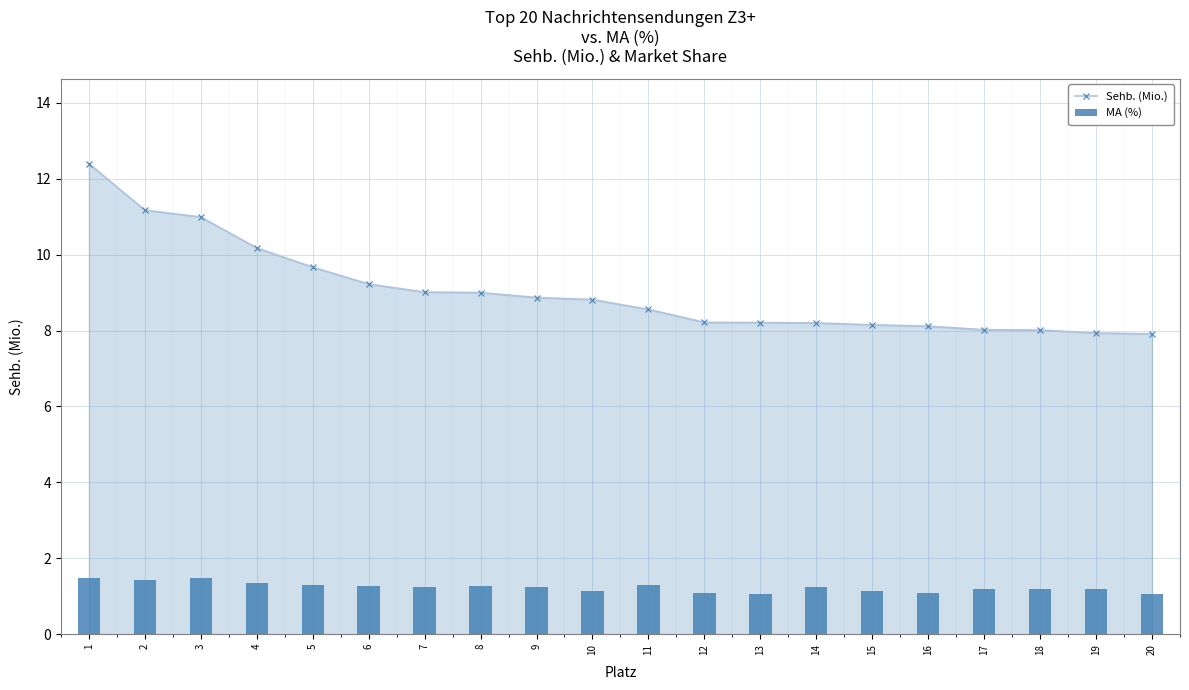

Which series has the largest total across all categories?

Sehb. (Mio.)